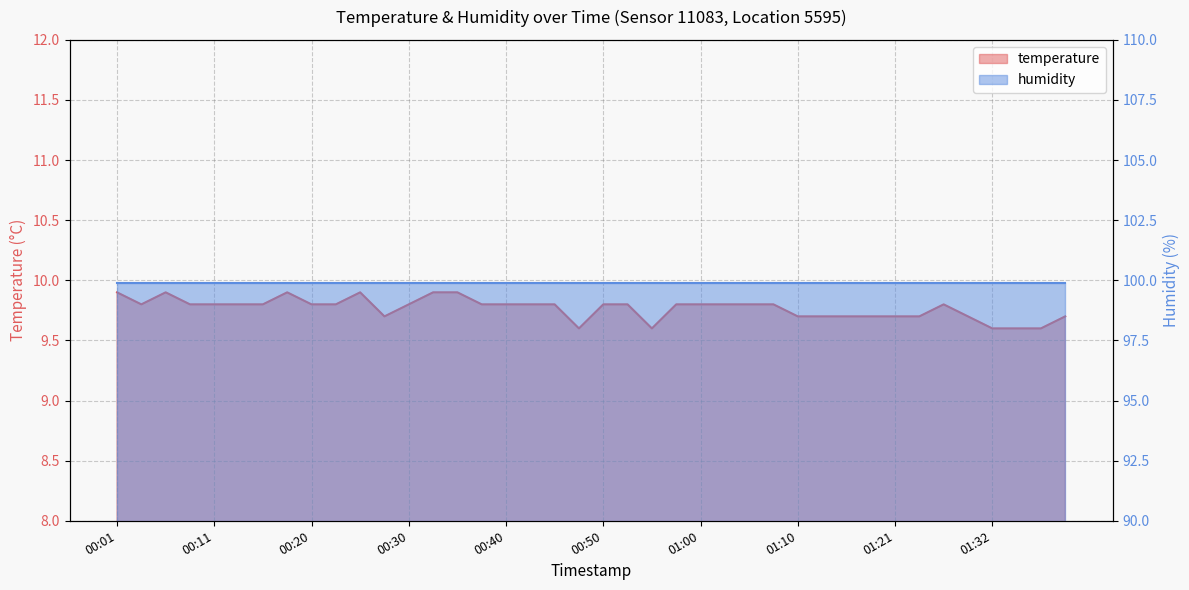

What is the difference between the maximum and minimum values?

0.3